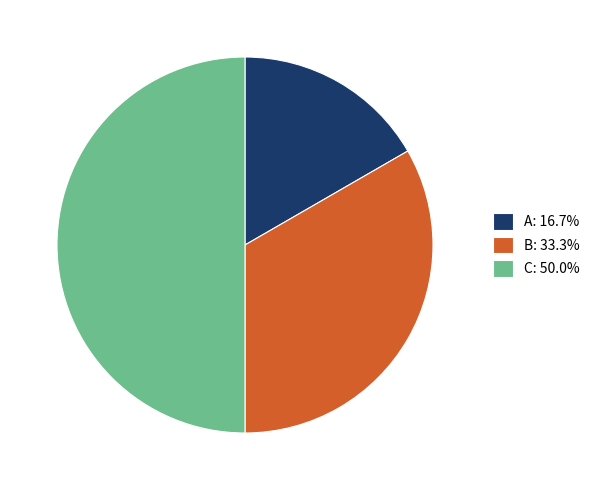

How many segments does this pie chart have?

3